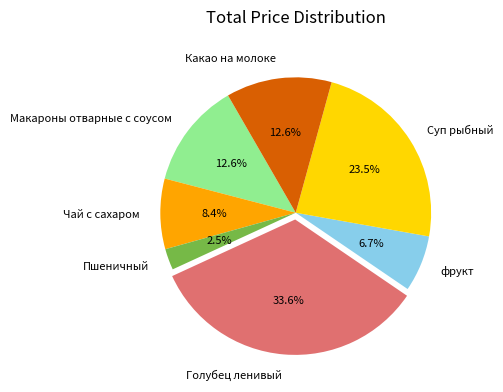

Which category has the smallest portion of the pie?

Пшеничный